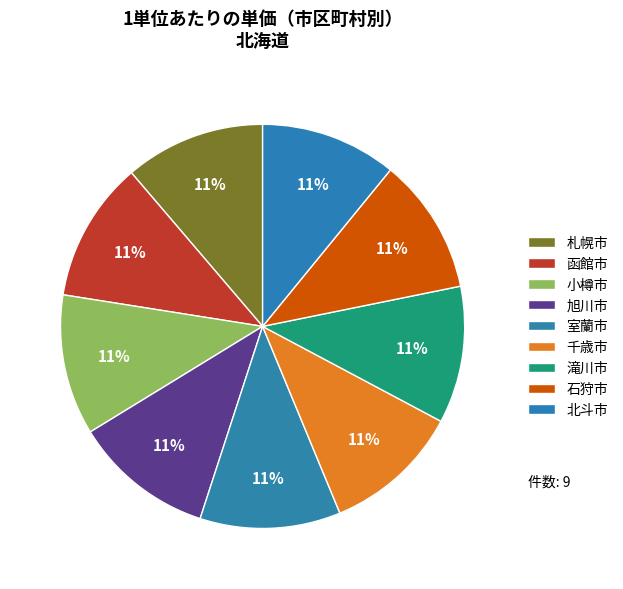

How many segments does this pie chart have?

9